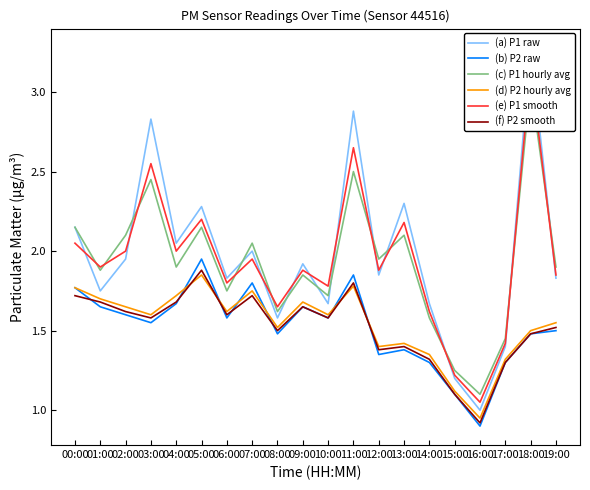

Where is (b) P2 raw nearest to the value 1?

16:00